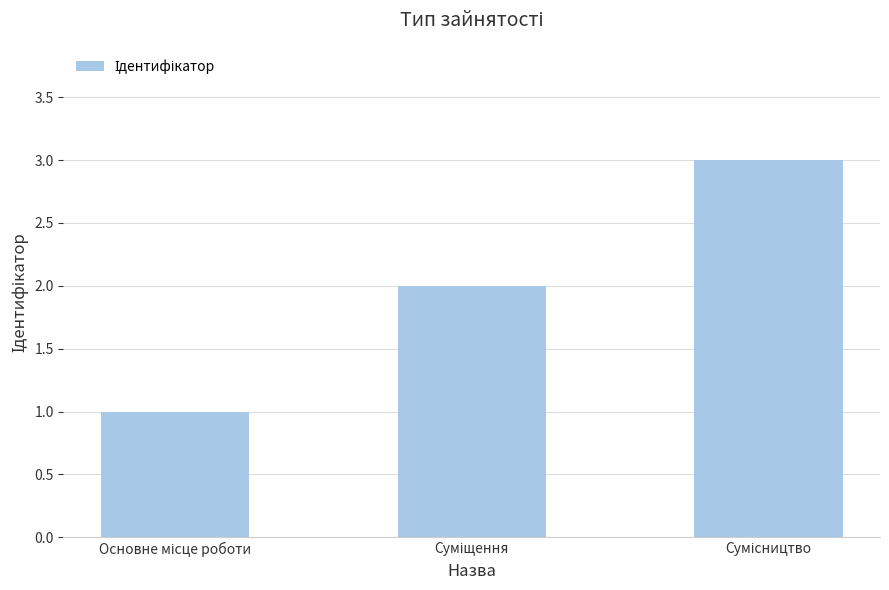

Count the number of data series in this chart.

1